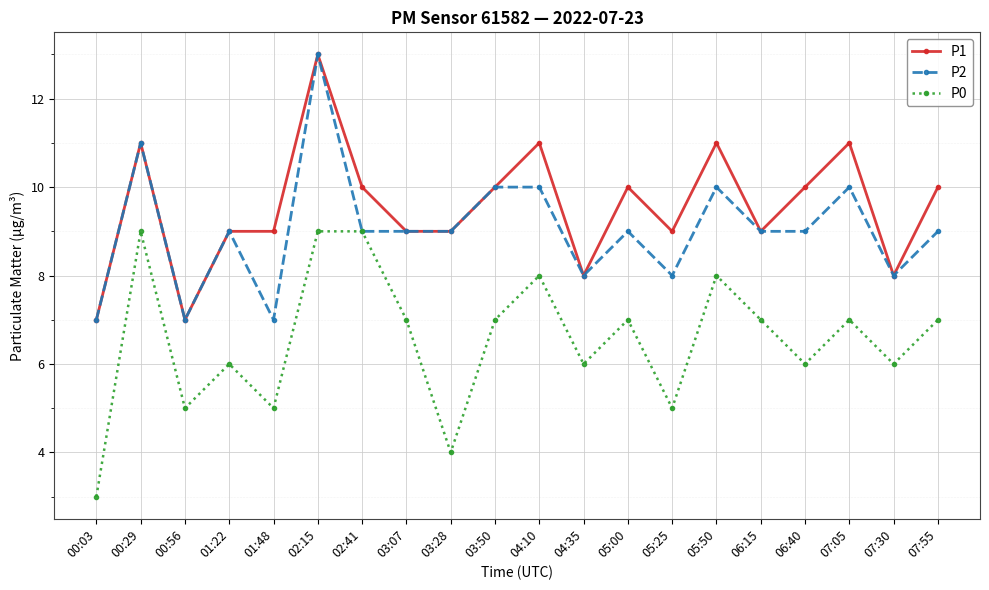

Where is the first local maximum for P1?

00:29